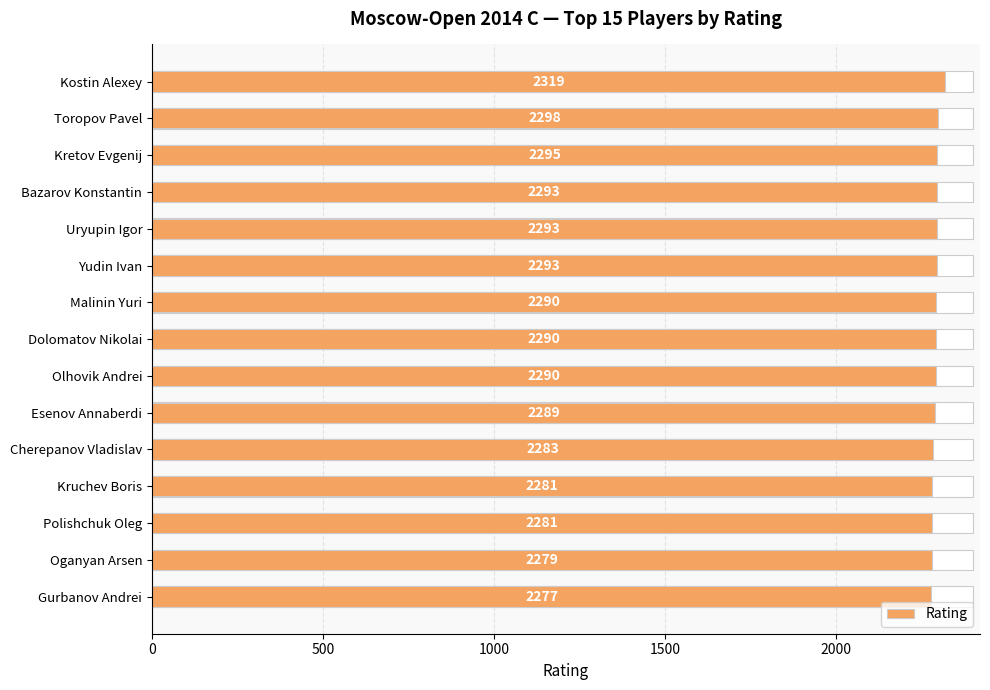

The chart shows a value of 2279 at Oganyan Arsen. True or false?

True